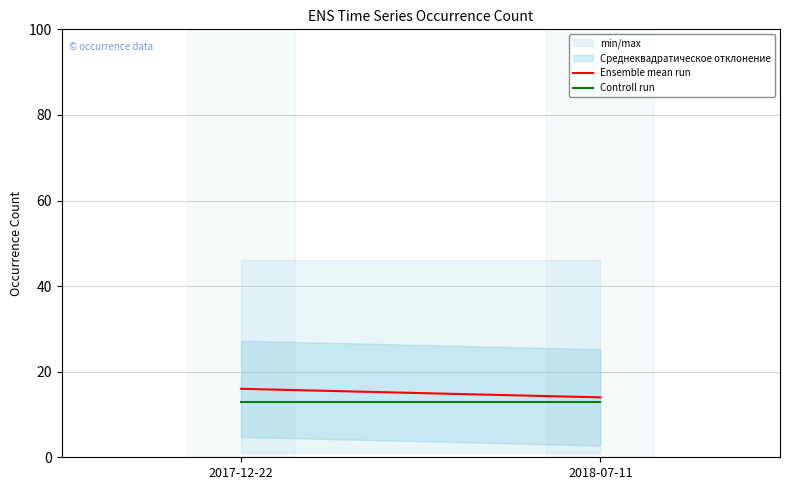

What are all the series names shown in the legend?

Ensemble mean run, Controll run